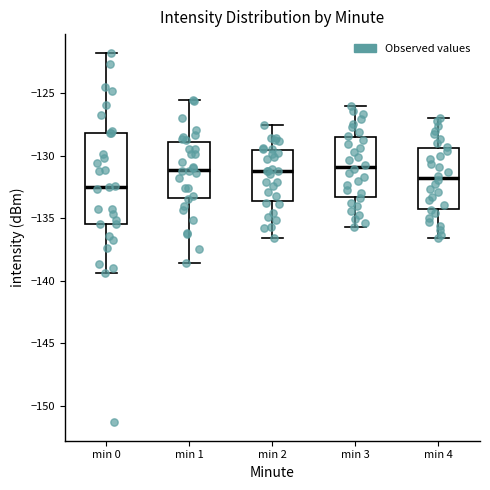

Which box is the tallest, from its lower edge to its upper edge?

min 0